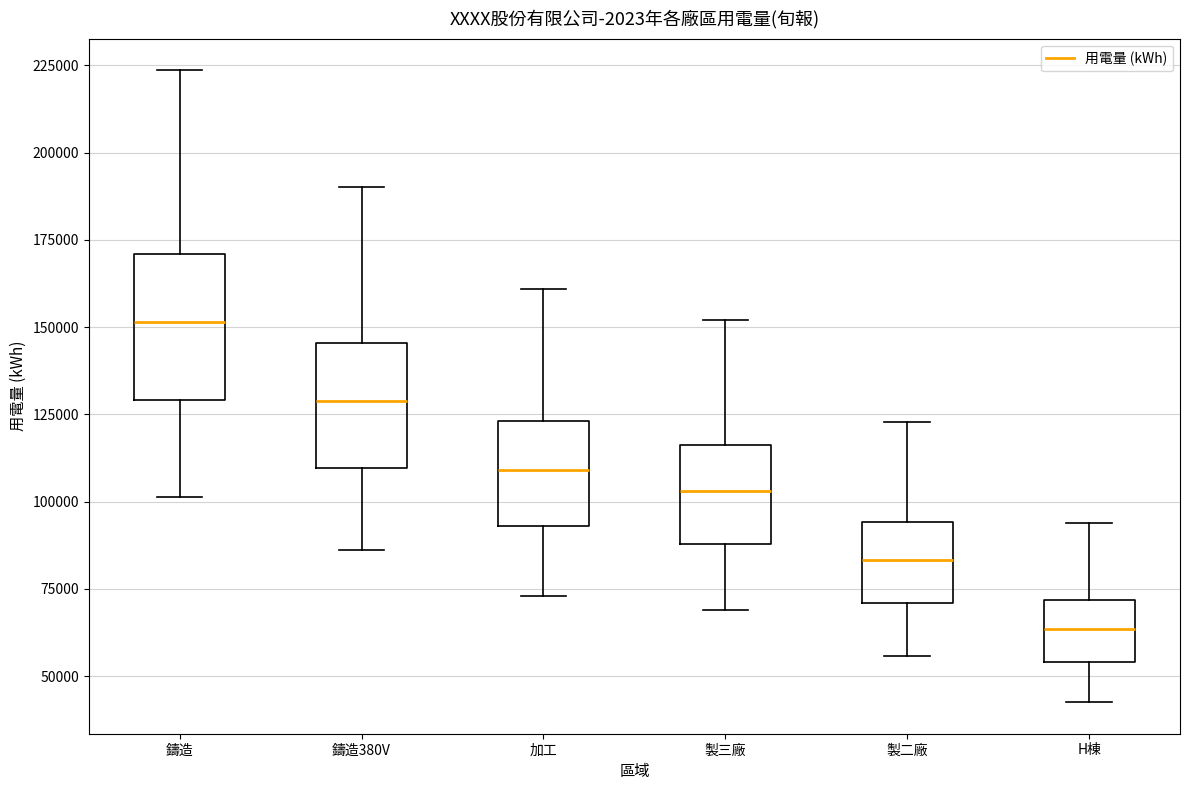

Reading left to right, read every box against the y-axis: the position of its median line, the range the box covers, and the ends of its whiskers. The values are not printed on the chart, so give them approximately, as read against the axis.

鑄造: median 150000, box 130000 to 170000, whiskers 100000 to 225000
鑄造380V: median 130000, box 110000 to 145000, whiskers 85000 to 190000
加工: median 110000, box 95000 to 125000, whiskers 75000 to 160000
製三廠: median 105000, box 90000 to 115000, whiskers 70000 to 150000
製二廠: median 85000, box 70000 to 95000, whiskers 55000 to 125000
H棟: median 65000, box 55000 to 70000, whiskers 45000 to 95000